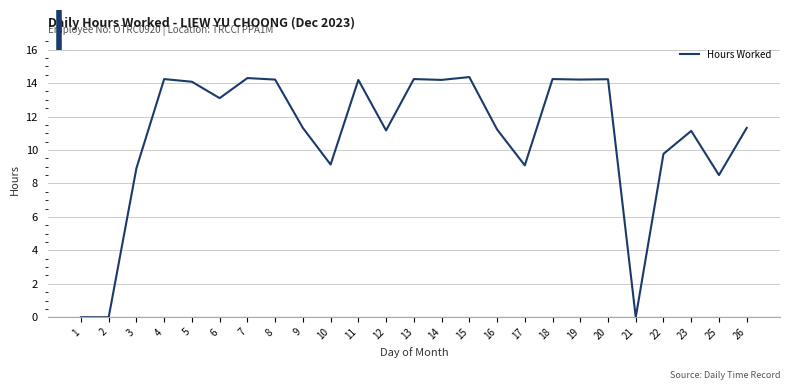

Where is the first local maximum?

4